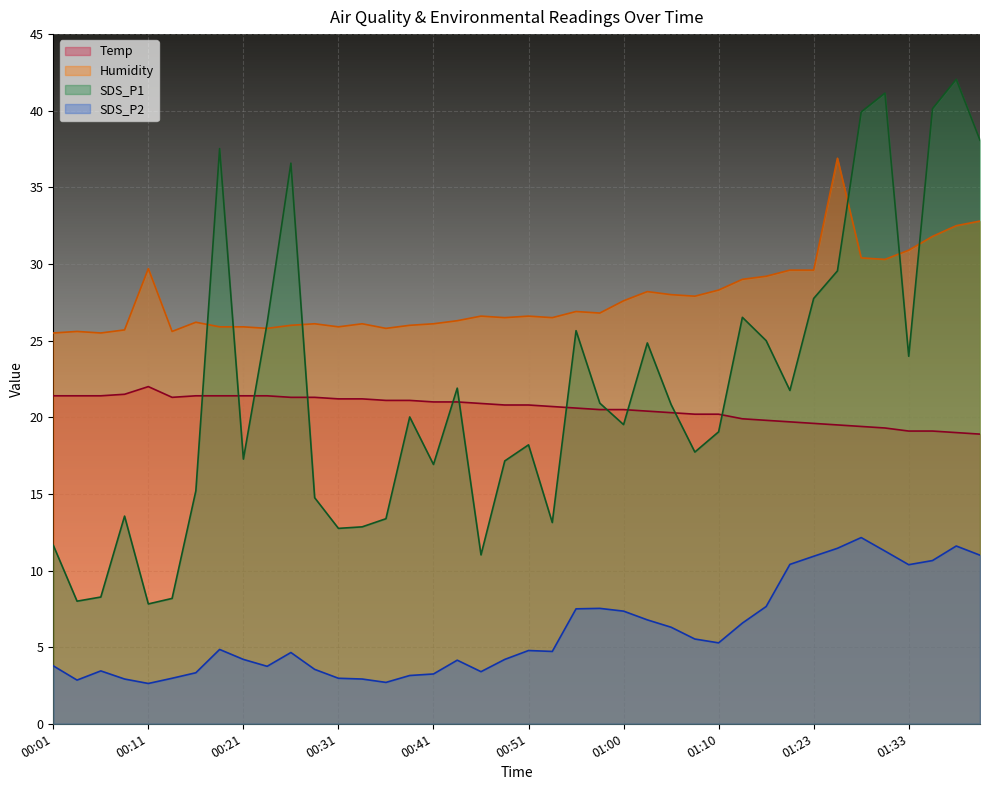

True or false: SDS_P2 and SDS_P1 intersect in this chart.

False